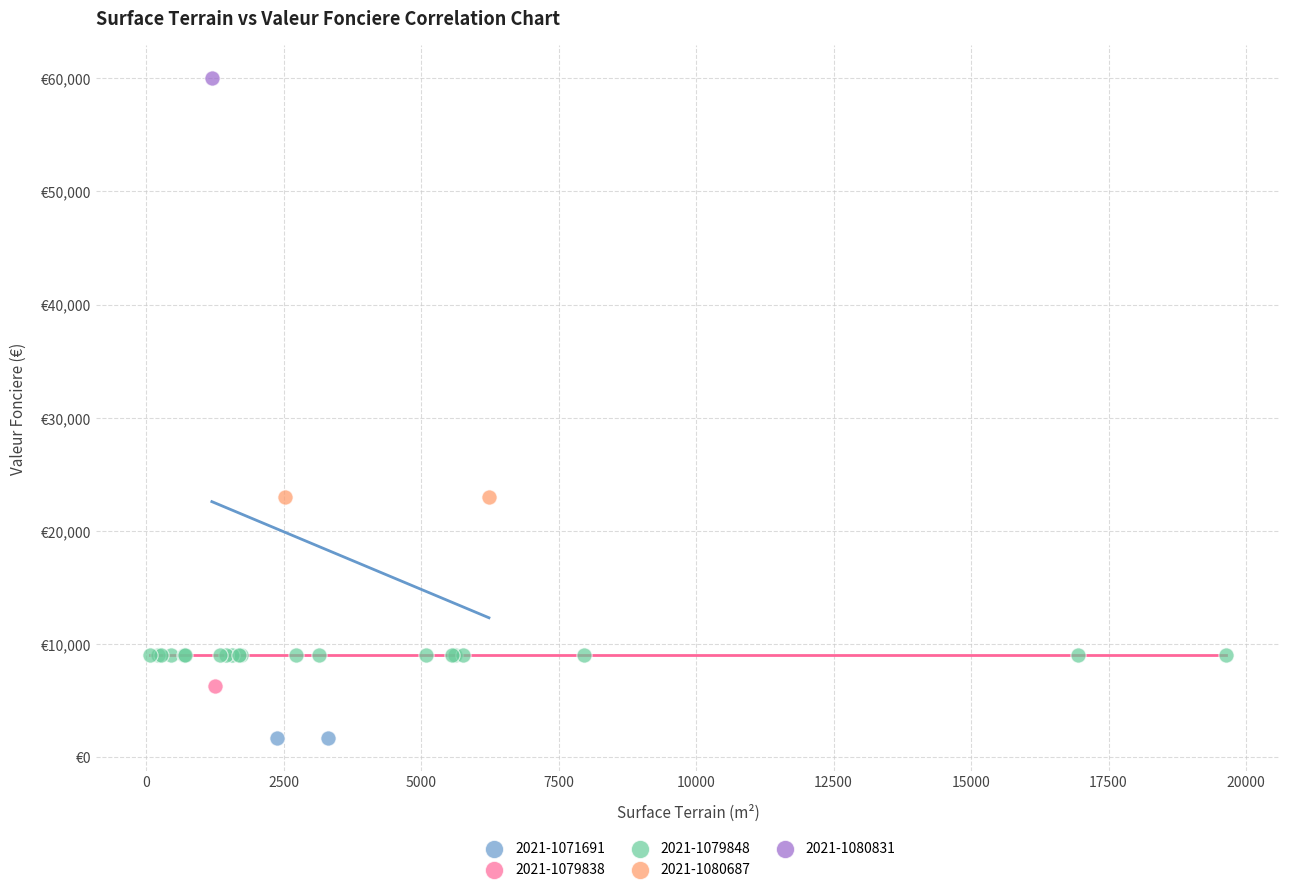

What are all the series names shown in the legend?

2021-1071691, 2021-1079838, 2021-1079848, 2021-1080687, 2021-1080831